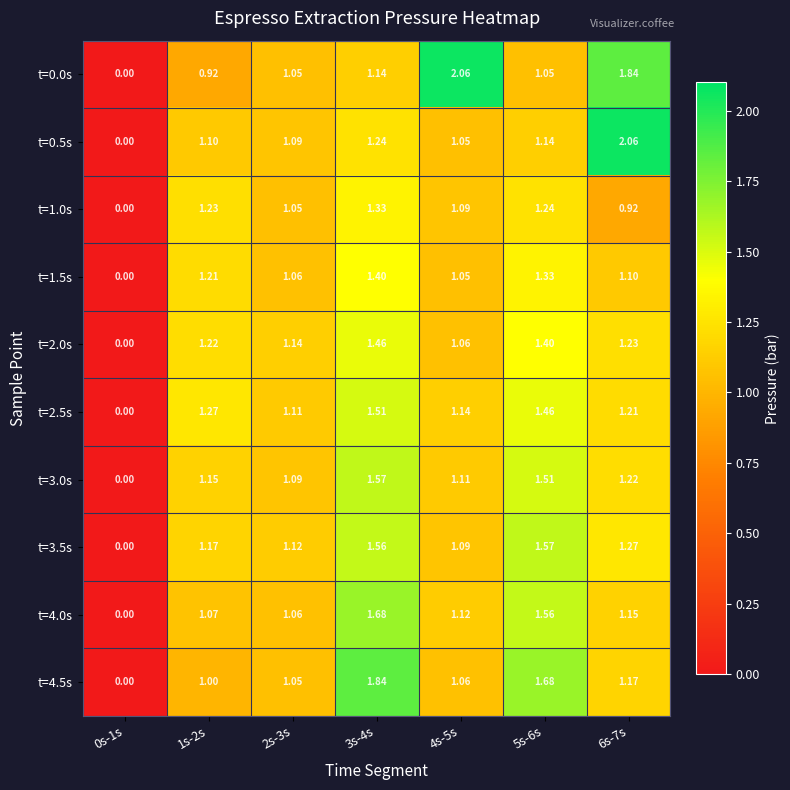

Is the value of t=3.0s at 3s-4s greater than the value of t=0.0s at 0s-1s?

Yes